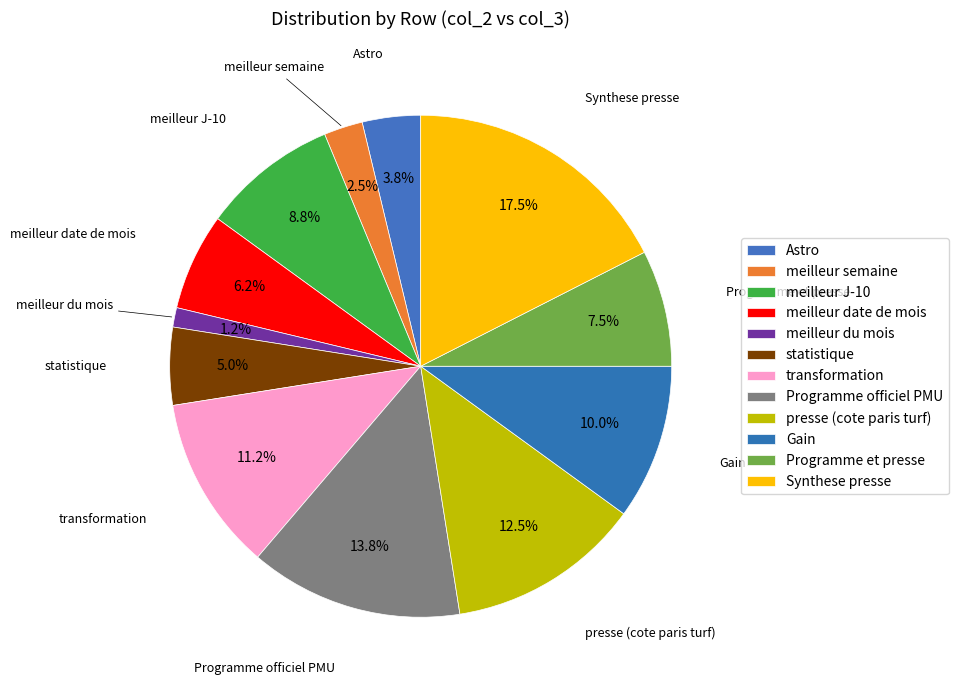

How many segments does this pie chart have?

12